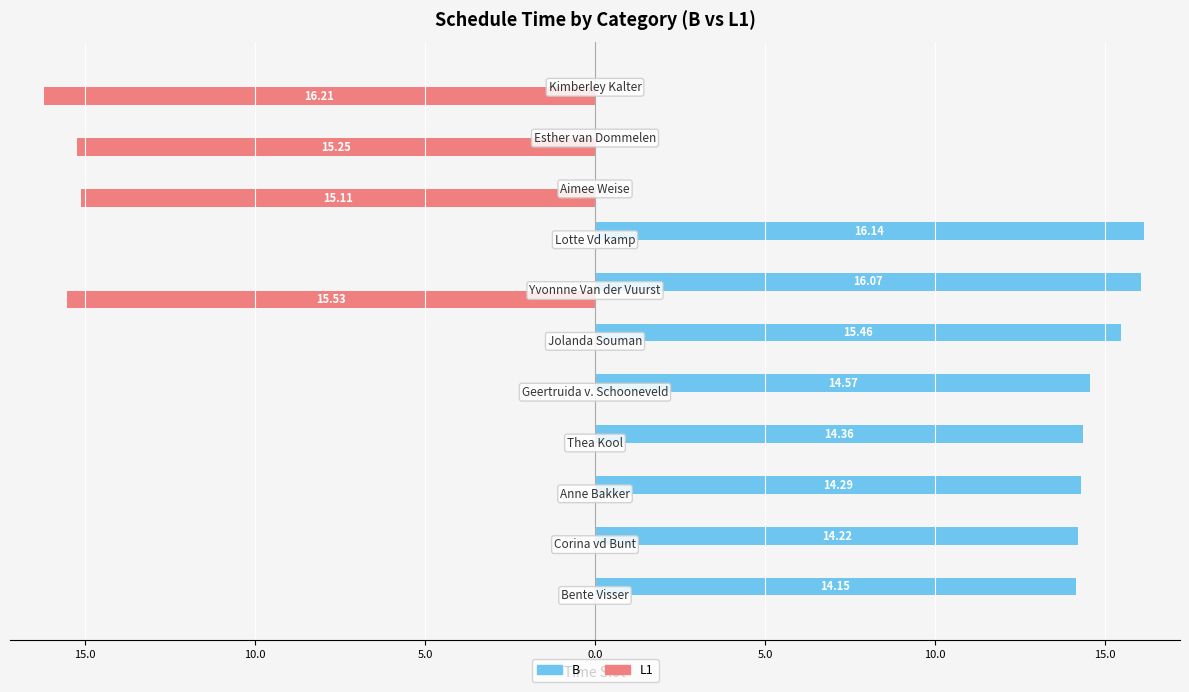

Rank the series by their average value, from lowest to highest.

L1, B